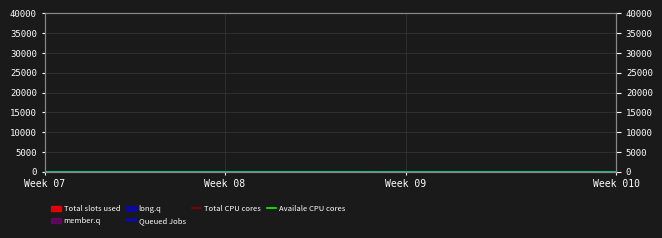

Which series has the largest total across all categories?

Queued Jobs